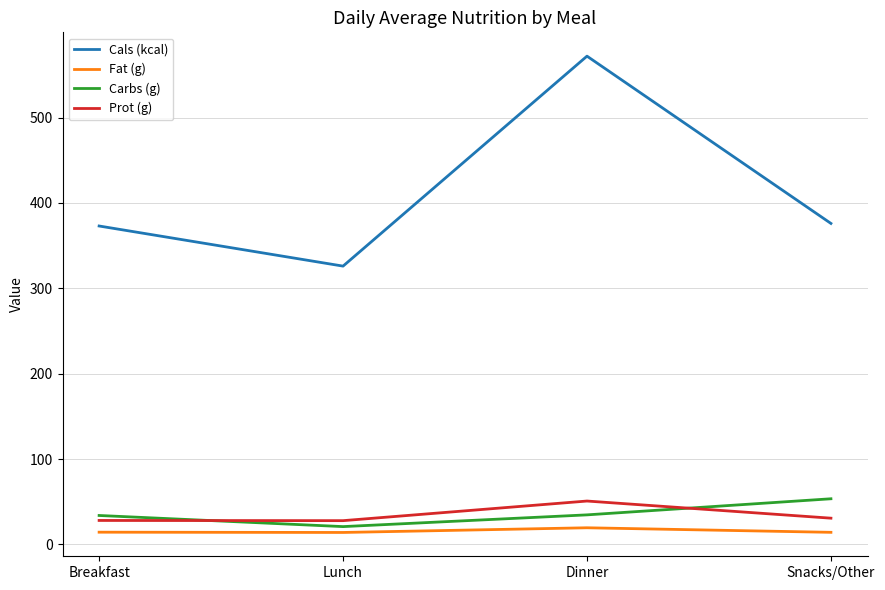

True or false: Fat (g) and Cals (kcal) intersect in this chart.

False